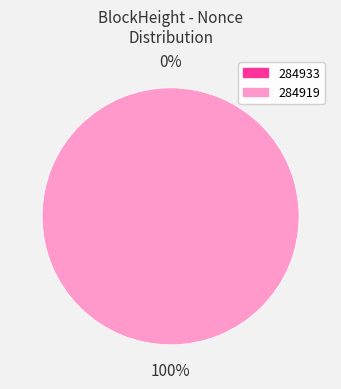

Does 284933 account for over 50% of the chart?

No